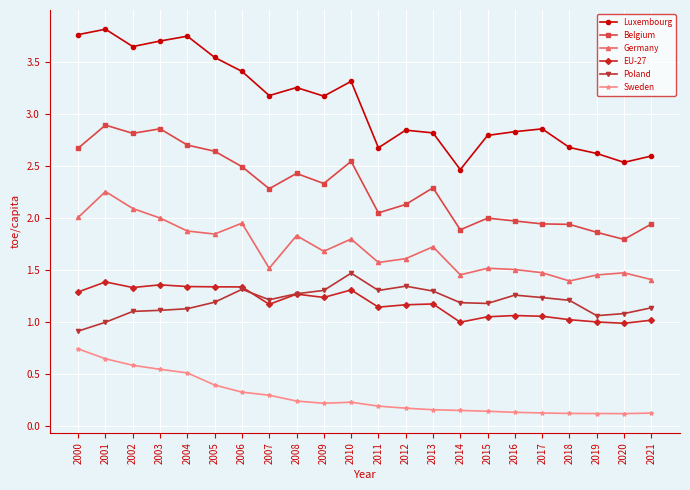

Where is Poland nearest to the value 1?

2001